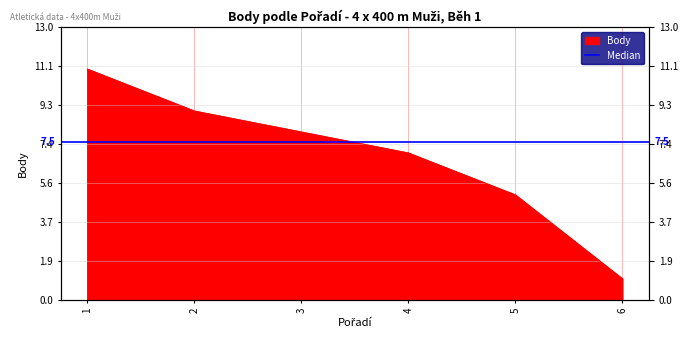

Does the chart have visible grid lines?

Yes